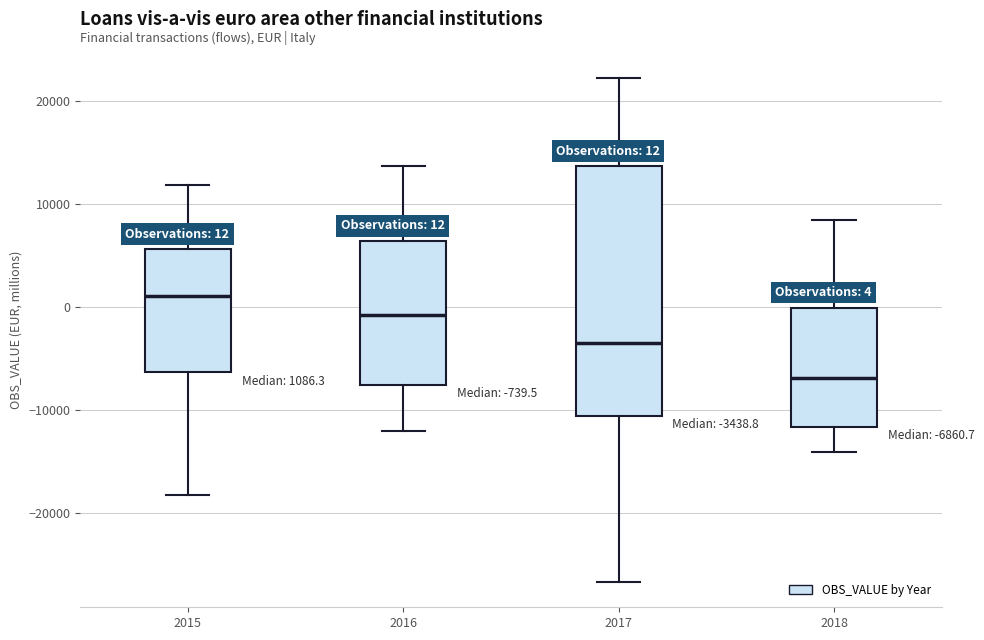

Which box is the tallest, from its lower edge to its upper edge?

2017